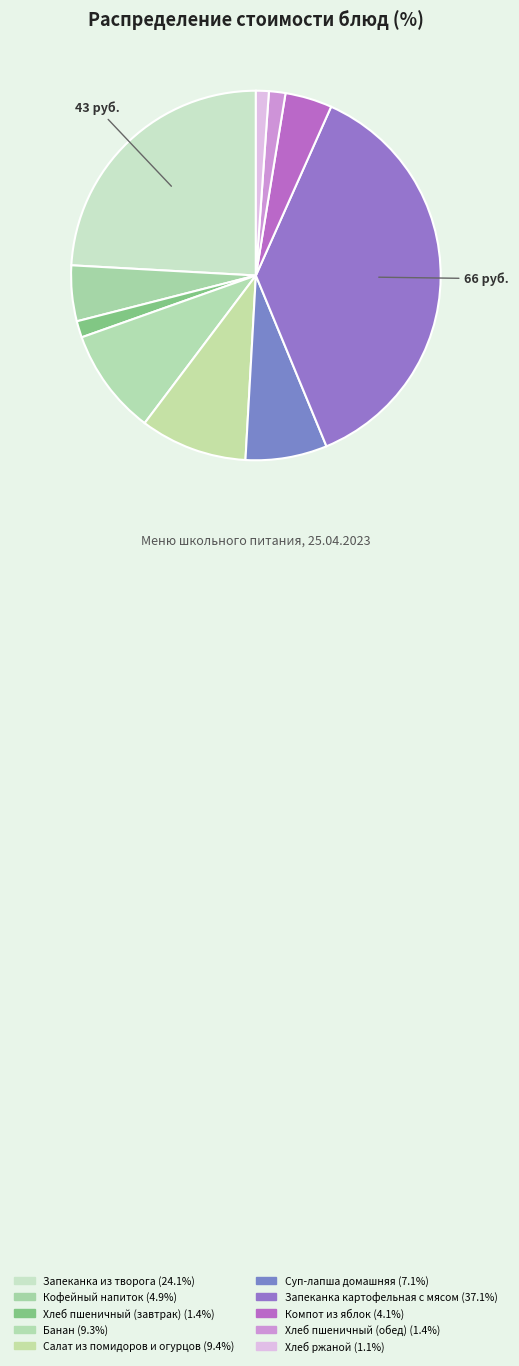

True or false: Запеканка картофельная с мясом accounts for 37% of the total.

True